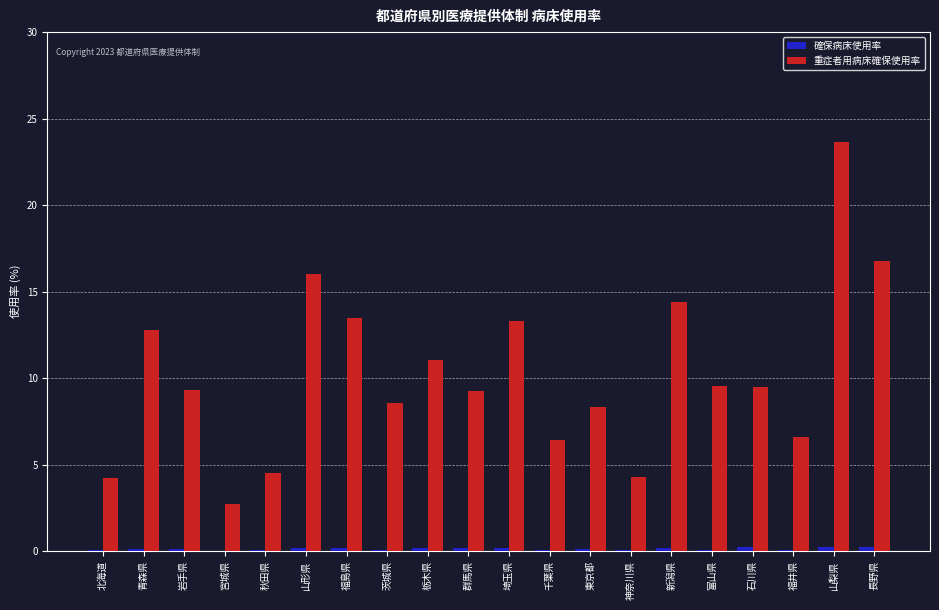

Which series changed the most between 北海道 and 石川県?

重症者用病床確保使用率